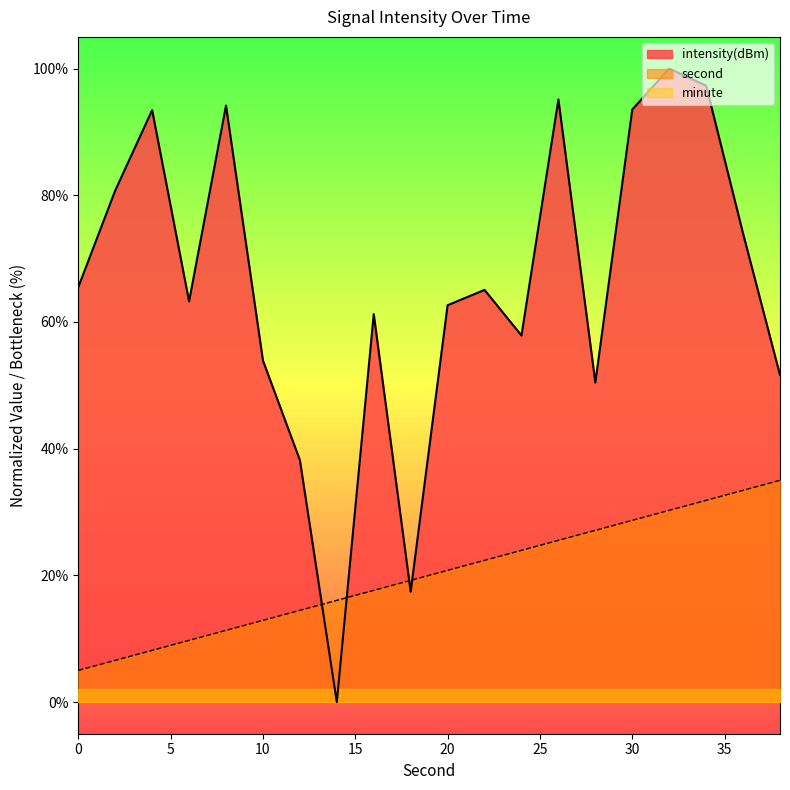

What is the difference between the highest and lowest values at 22?

42.7